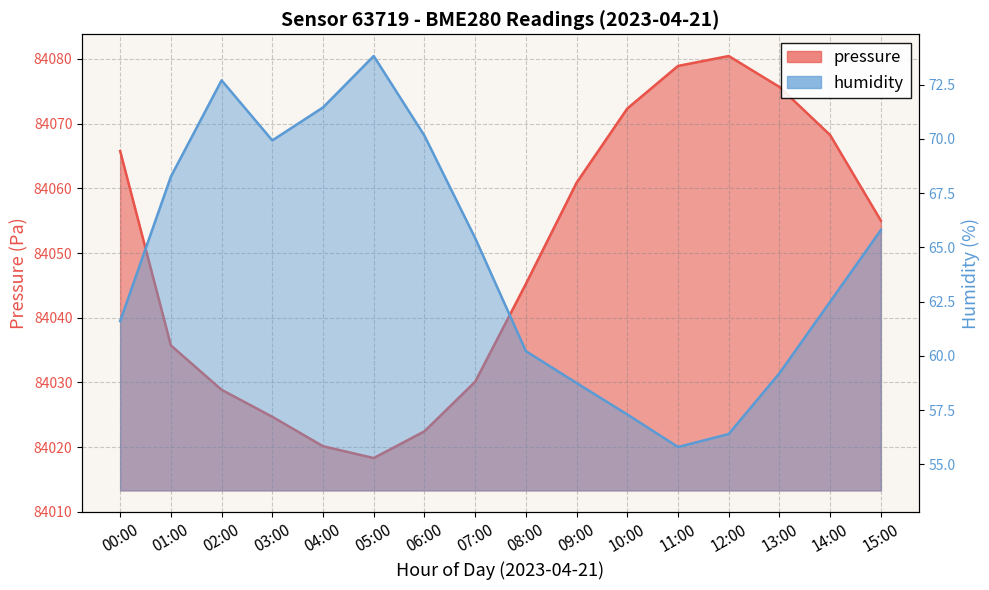

Where is the first local minimum for humidity?

03:00